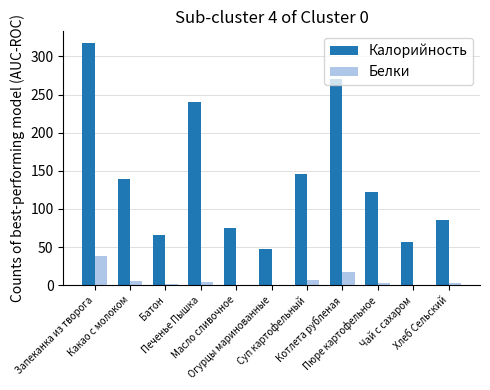

Is the value of Калорийность at Печенье Пышка greater than the value of Белки at Котлета рубленая?

Yes